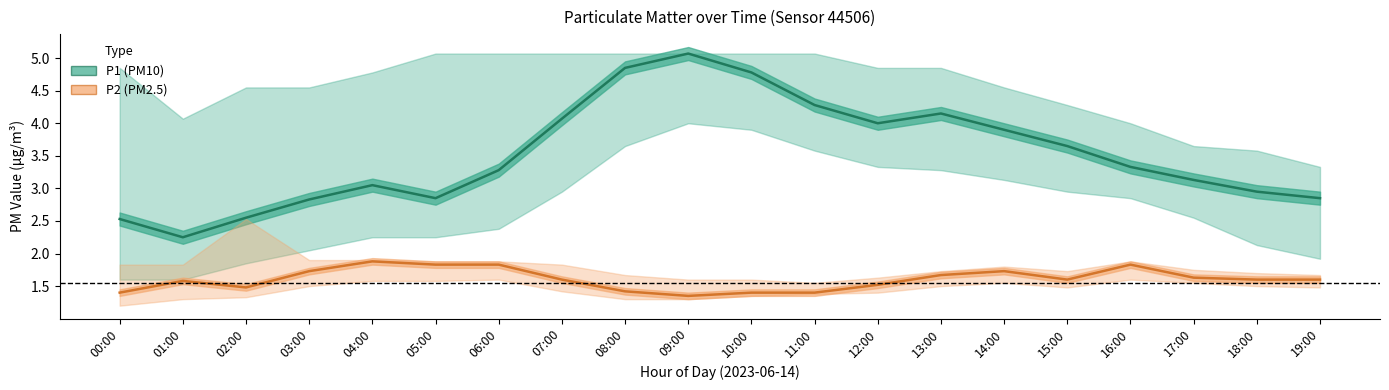

How many P2 values are between 1 and 2?

20